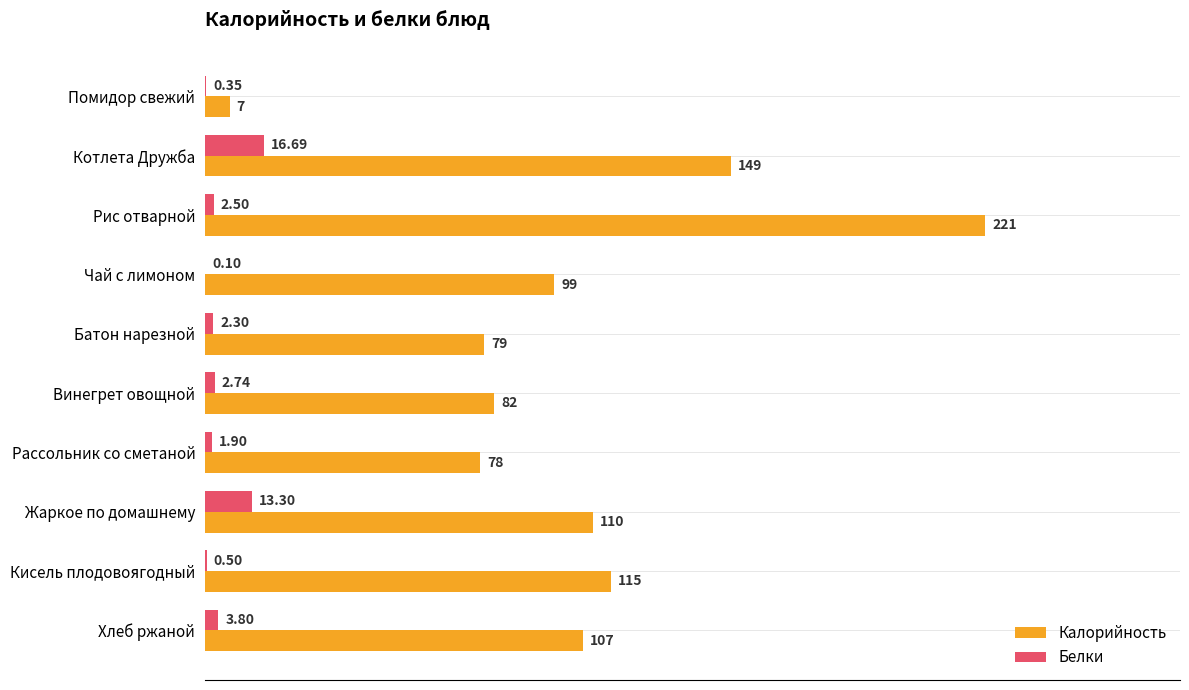

At which label is Белки closest to 8?

Хлеб ржаной